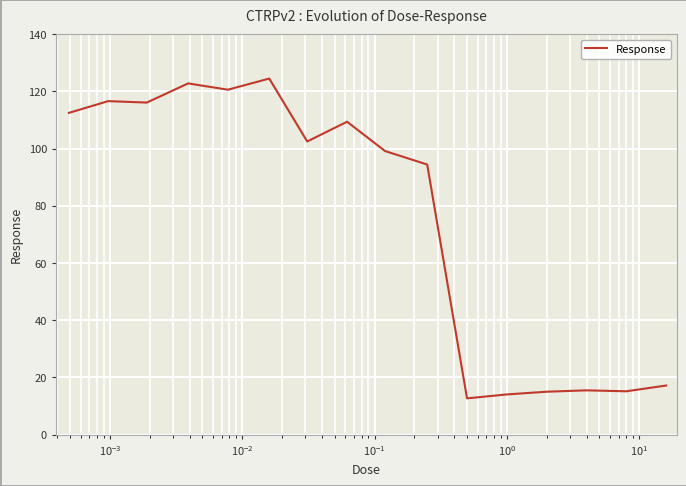

How many lines are shown in the chart?

1